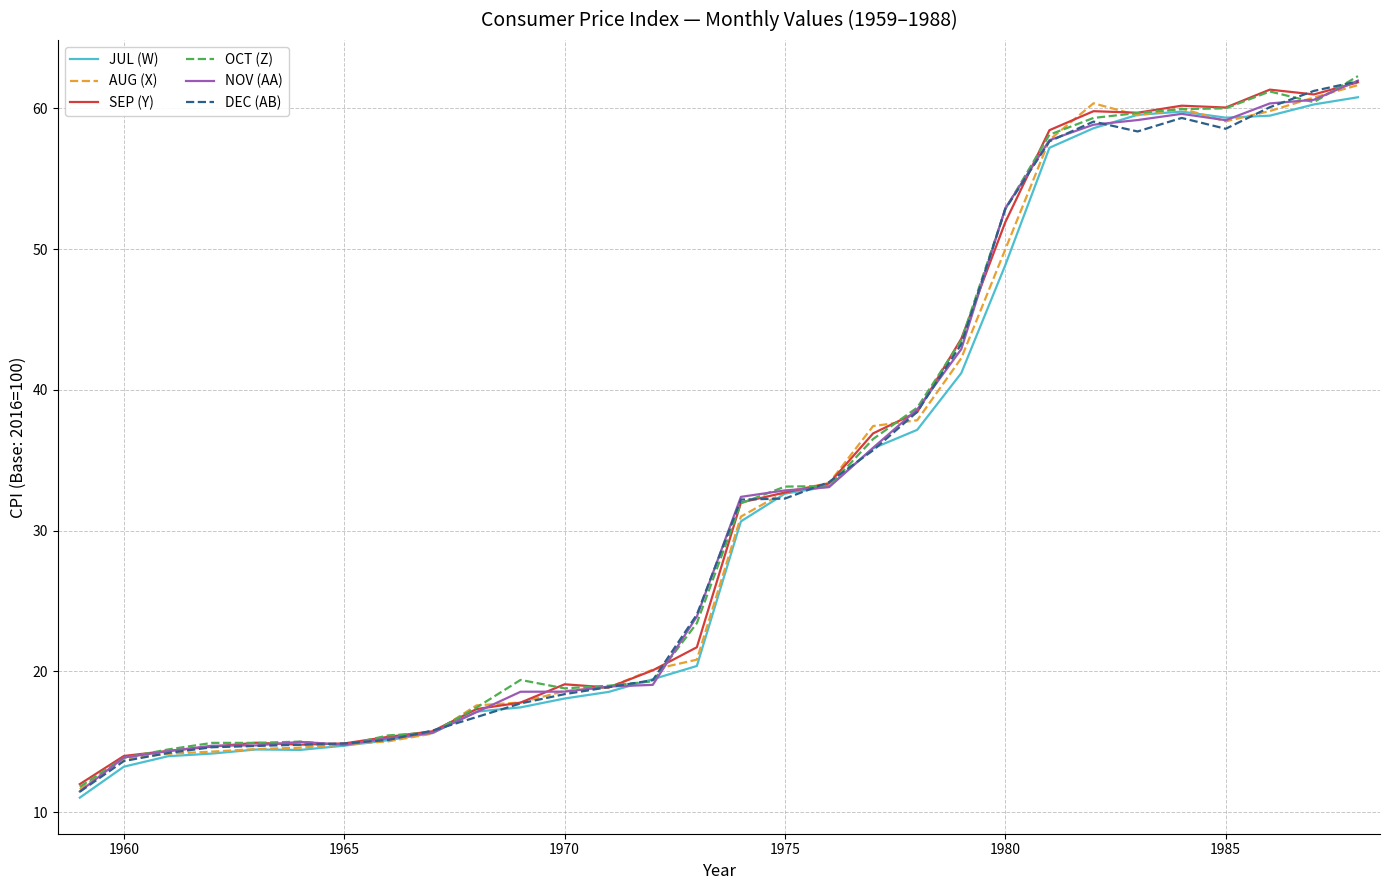

What is the smallest value displayed?

11.0